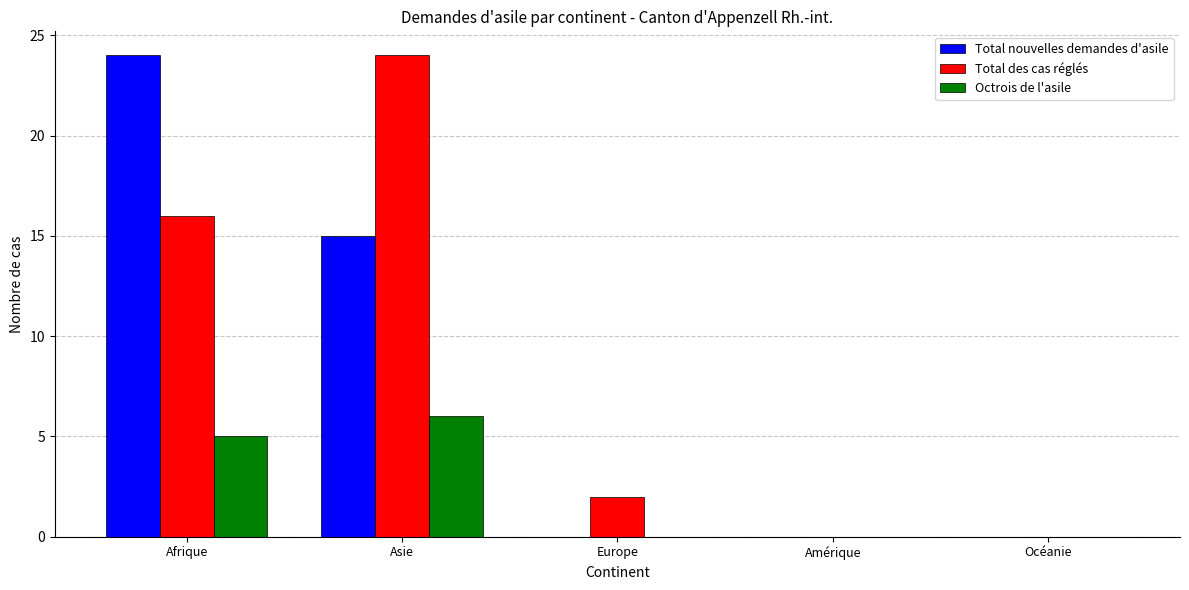

How many distinct data groups are displayed?

3